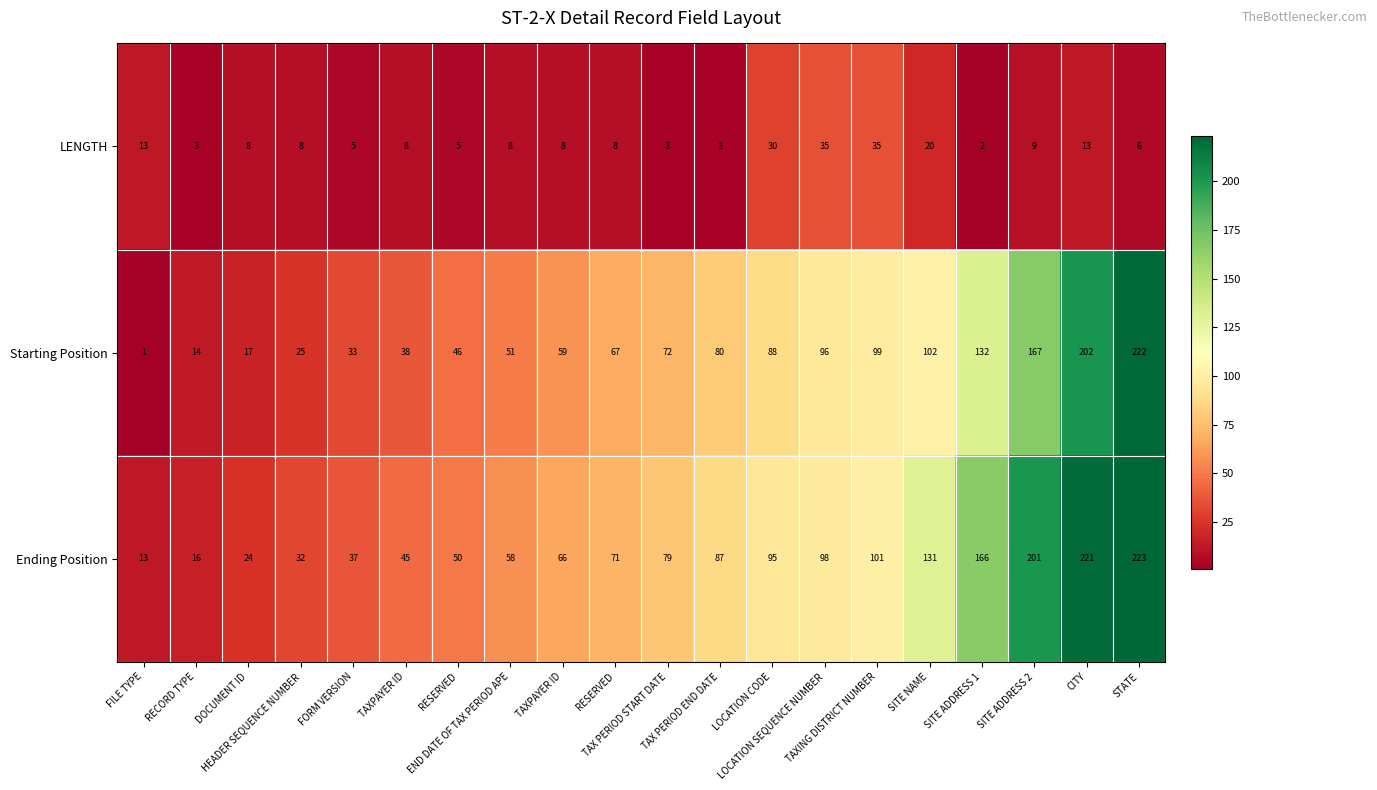

How many categories are shown in the chart?

20